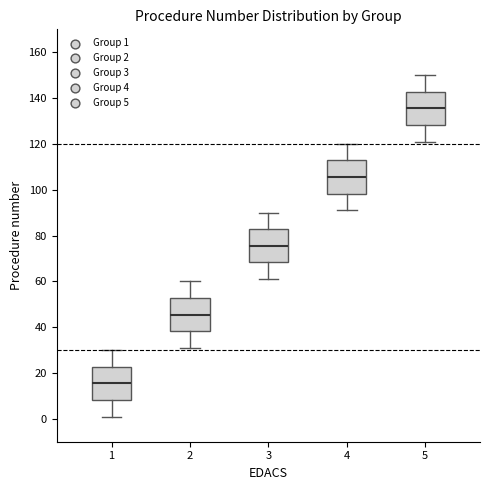

Which box's median line is the highest?

5